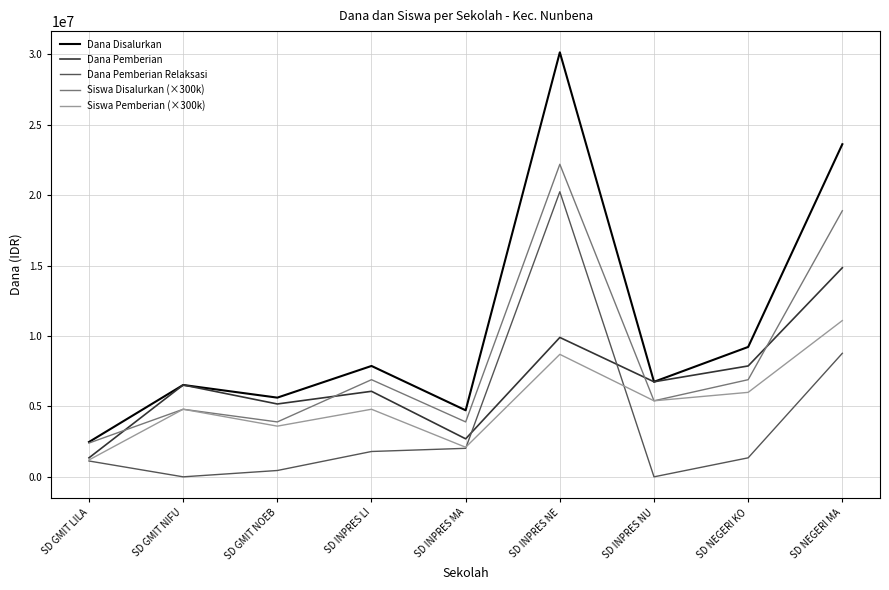

Where is the first local minimum for Dana Pemberian Relaksasi?

SD GMIT NIFU